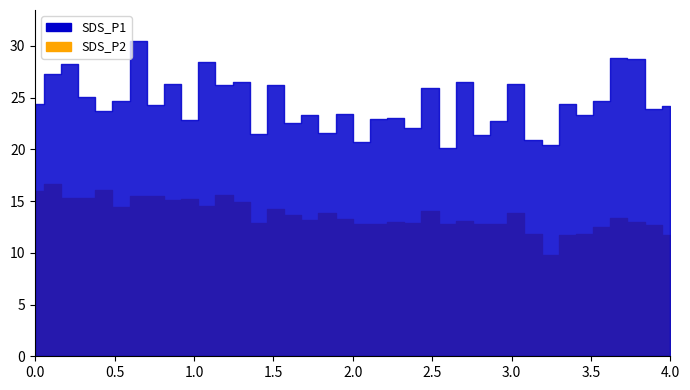

List the series in order of their peak value, lowest first.

SDS_P2, SDS_P1